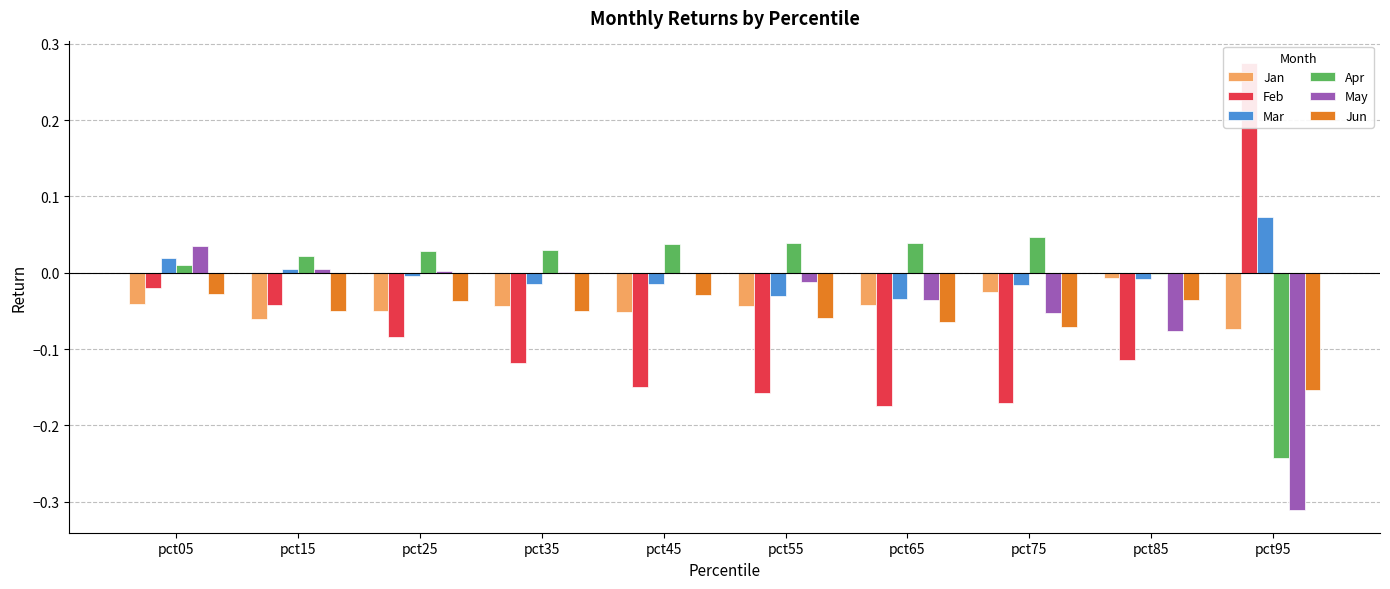

Which has a higher value, pct55 or pct45?

pct55